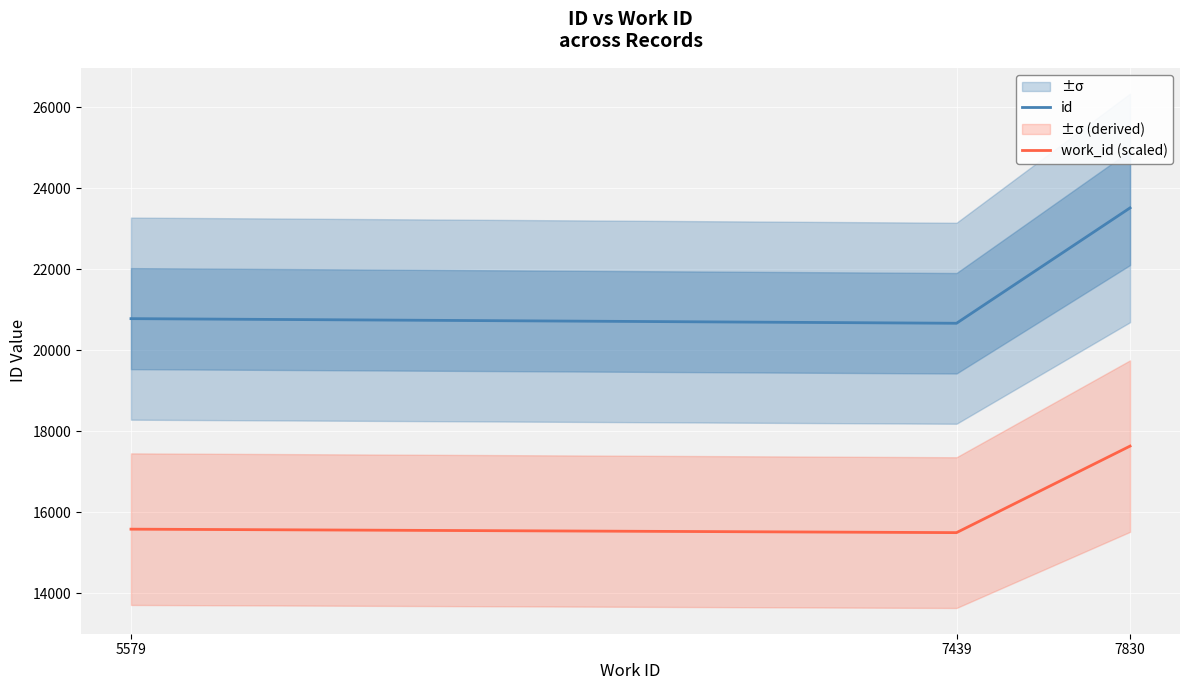

Where is id nearest to the value 22089?

5579